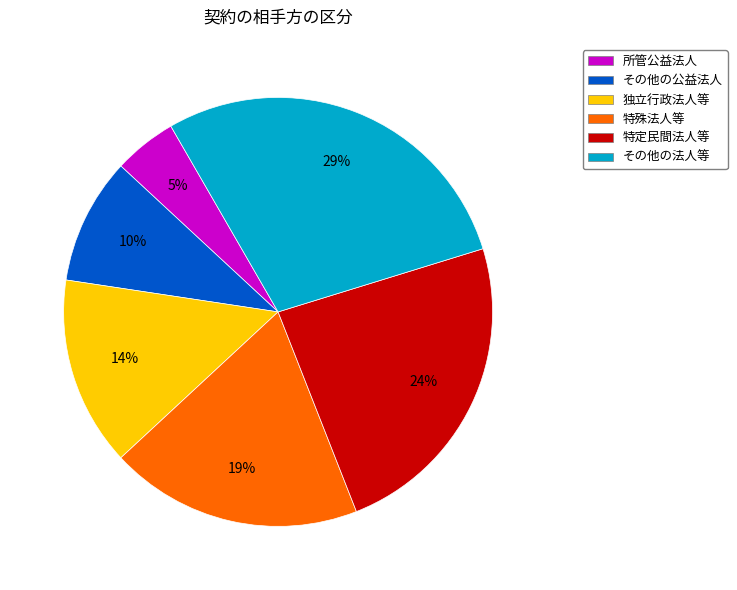

To the nearest percent, what is the difference between the largest and smallest slice percentages?

24%